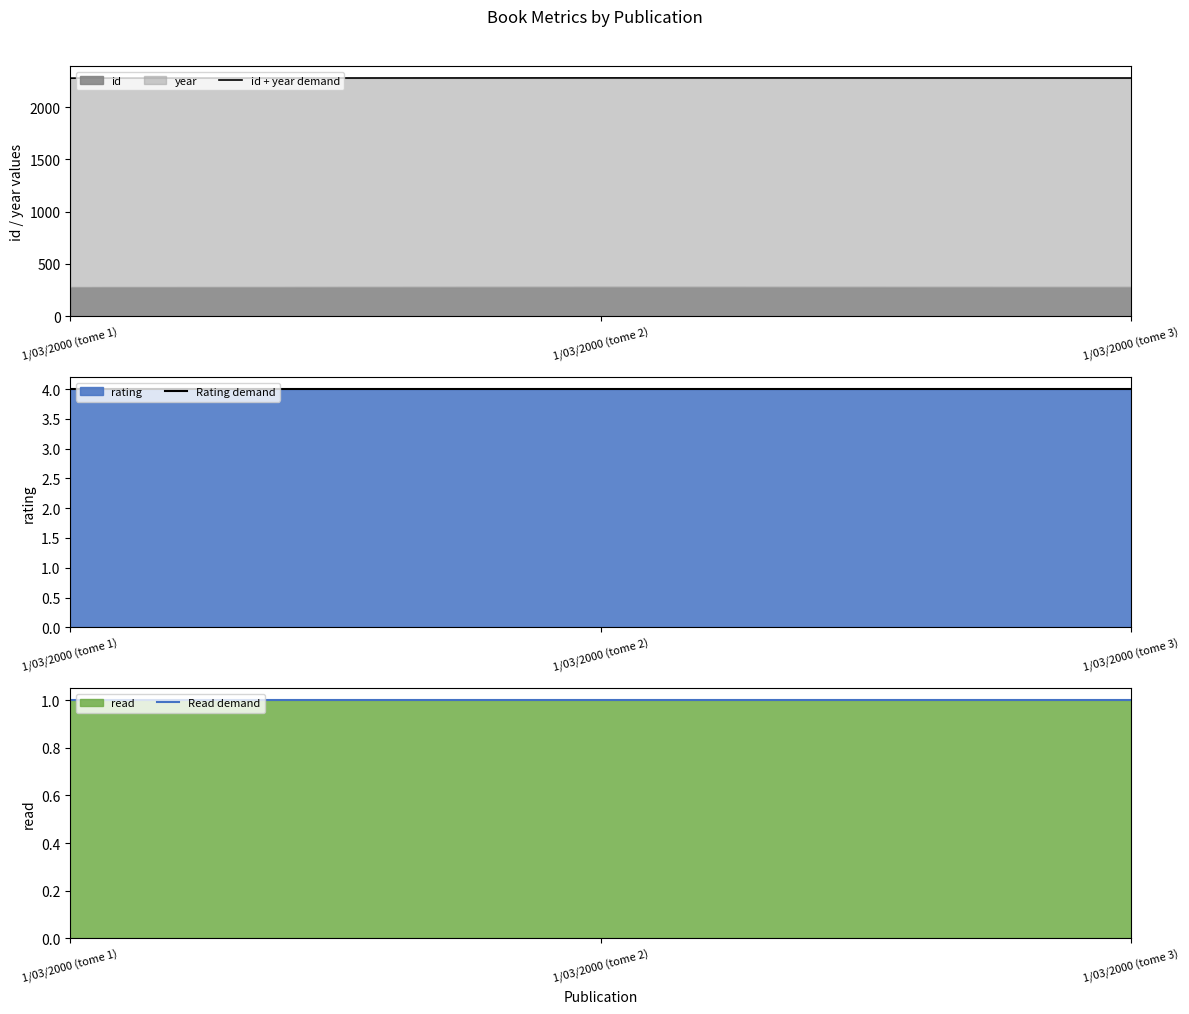

Which has a higher value, 1/03/2000 (tome 2) or 1/03/2000 (tome 3)?

1/03/2000 (tome 2)